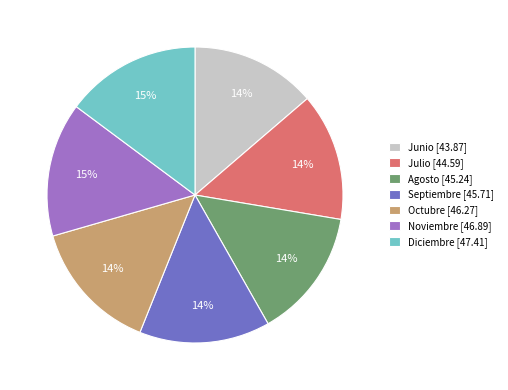

True or false: Julio accounts for 14% of the total.

True